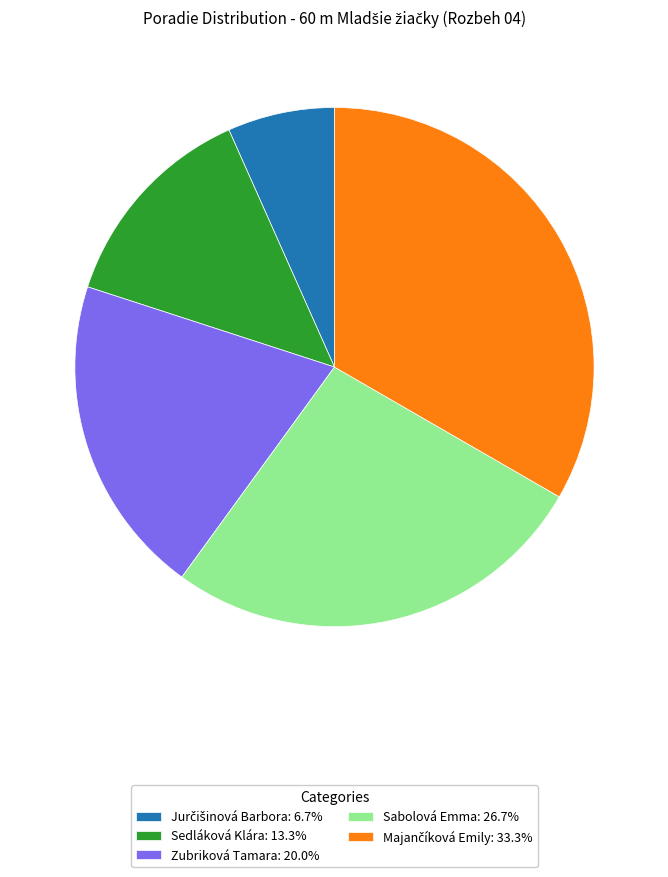

Is there a majority slice in this chart?

No